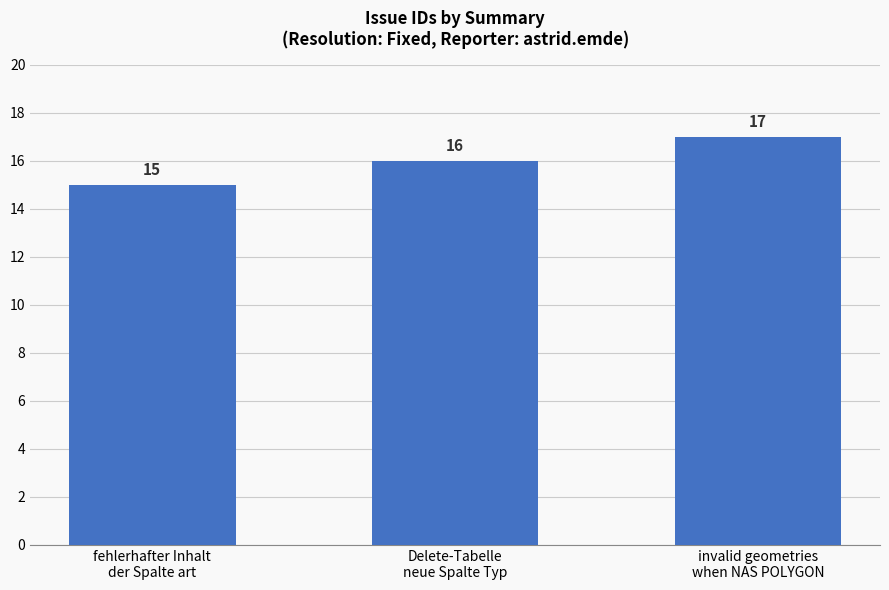

Which has a higher value, fehlerhafter Inhalt
der Spalte art or Delete-Tabelle
neue Spalte Typ?

Delete-Tabelle
neue Spalte Typ